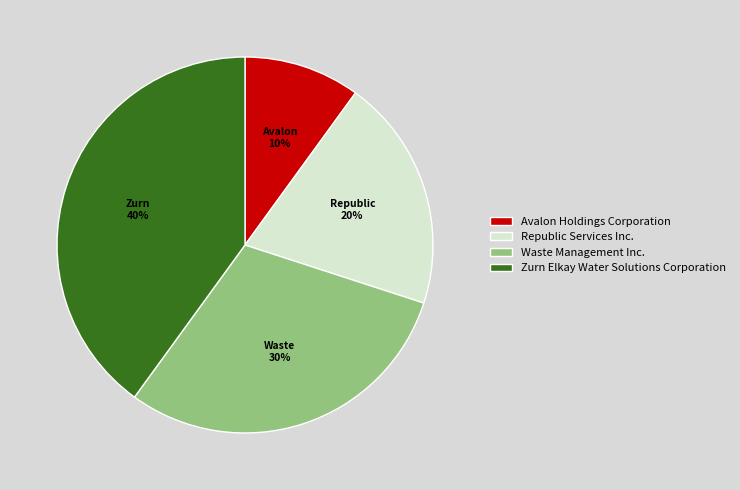

Between Waste Management Inc. and Avalon Holdings Corporation, which is larger?

Waste Management Inc.